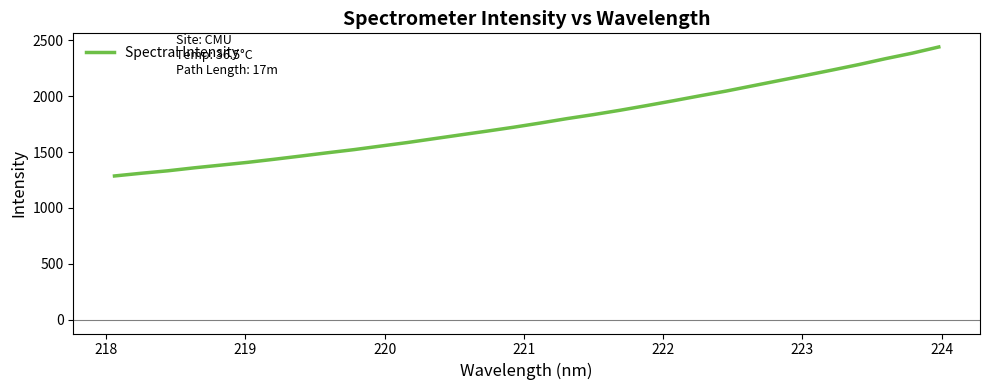

What is the minimum value shown in the chart?

1286.4